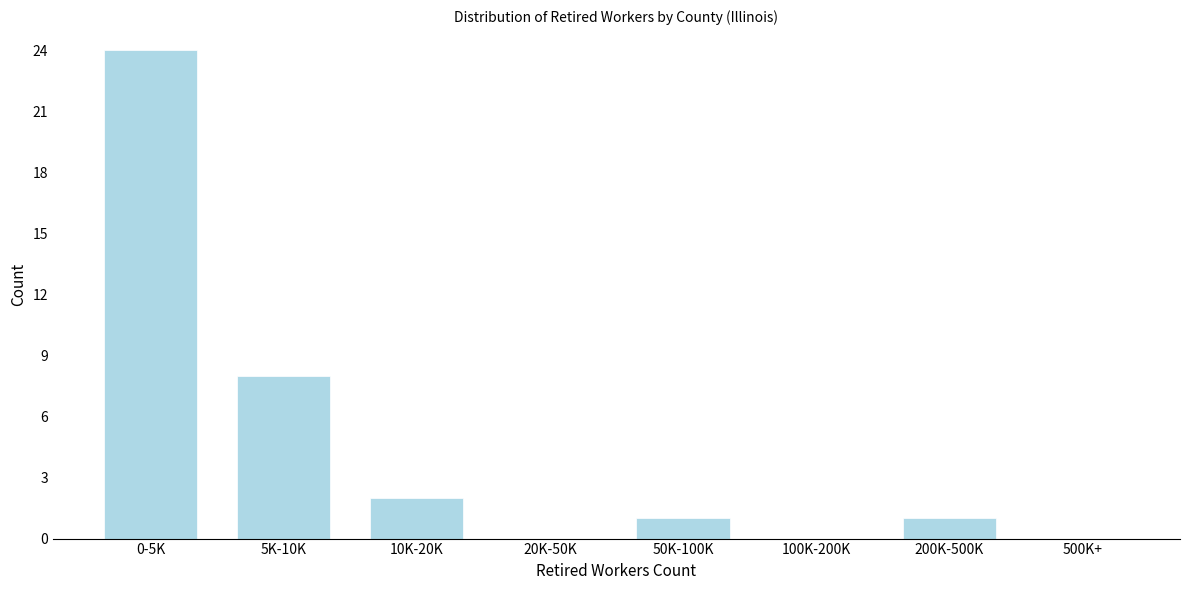

Reading right to left, extract all data points from this chart.

500K+=0	200K-500K=1	100K-200K=0	50K-100K=1	20K-50K=0	10K-20K=2	5K-10K=8	0-5K=24